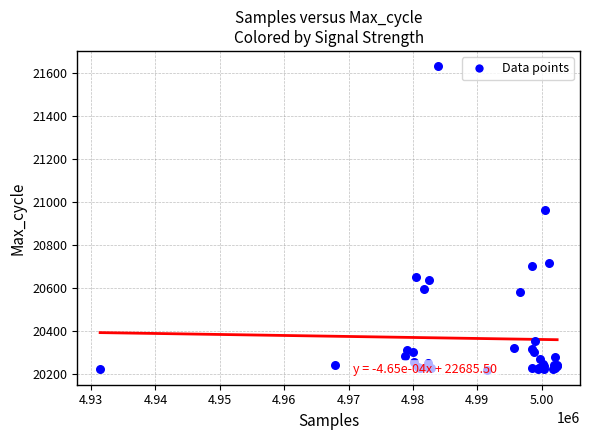

What Y value in the scatter plot is closest to 20925?

20961